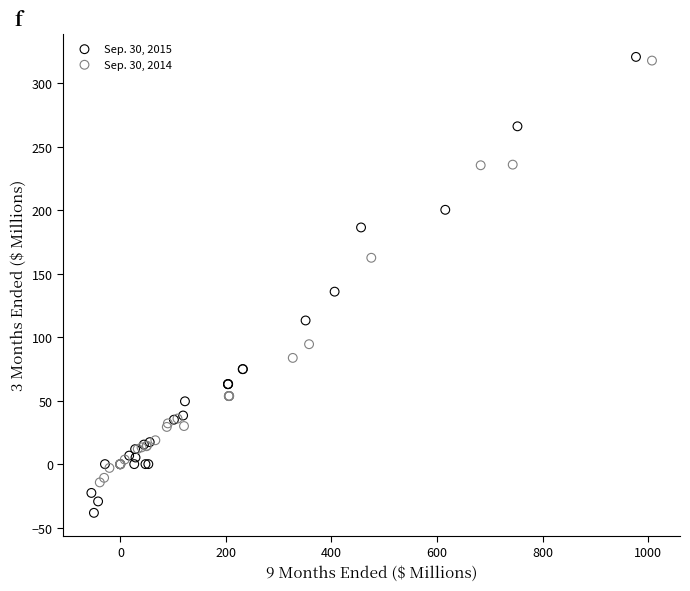

Which series contains the lowest Y value?

Sep. 30, 2015